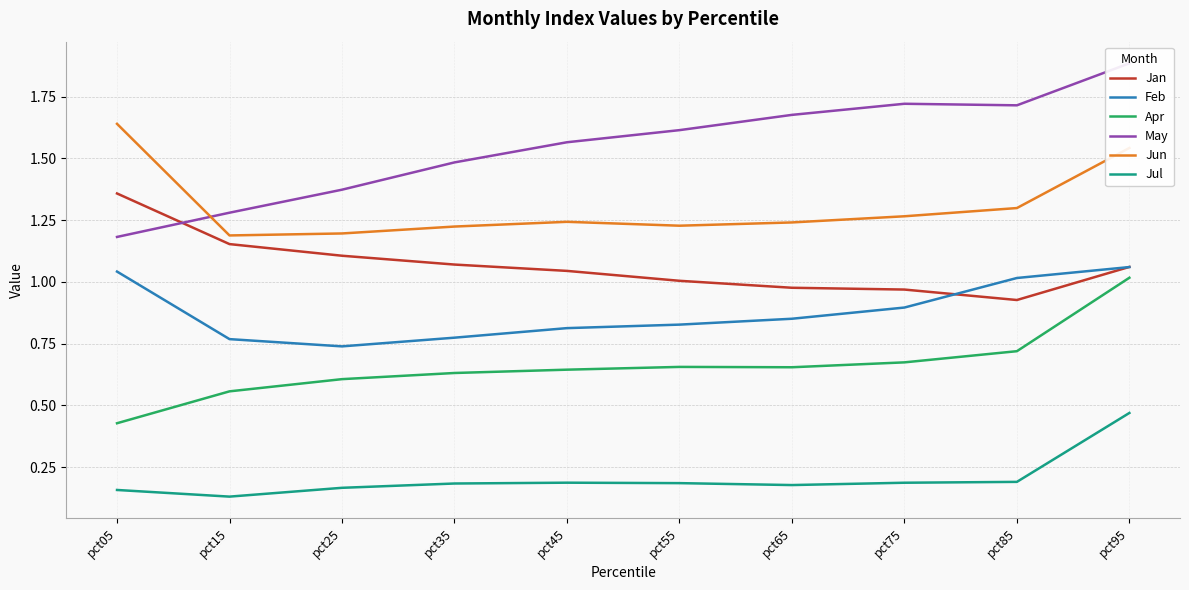

List the series in order of their peak value, lowest first.

Jul, Apr, Feb, Jan, Jun, May